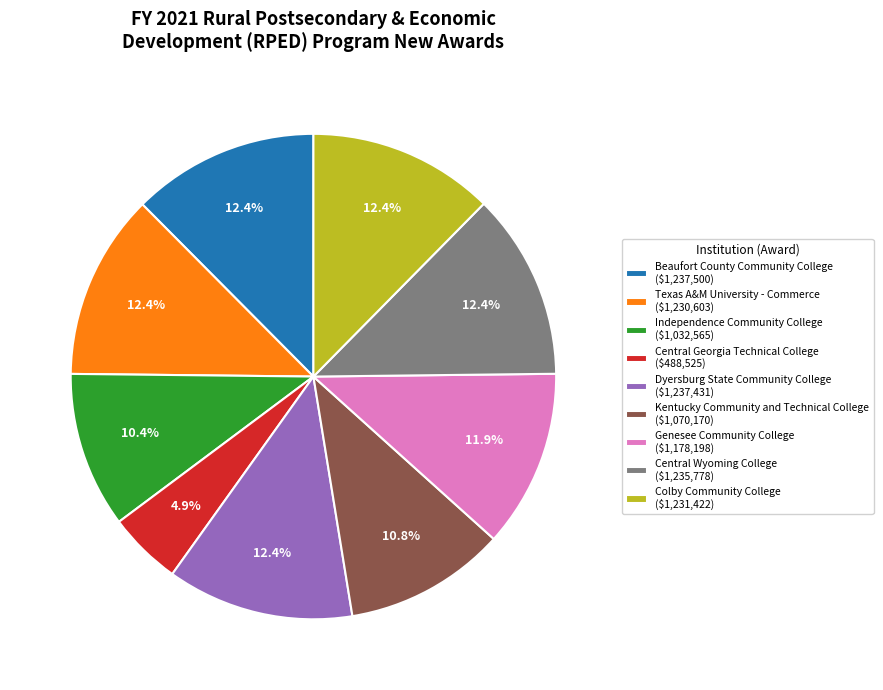

Is Colby Community College ($1,231,422) the majority of the pie?

No